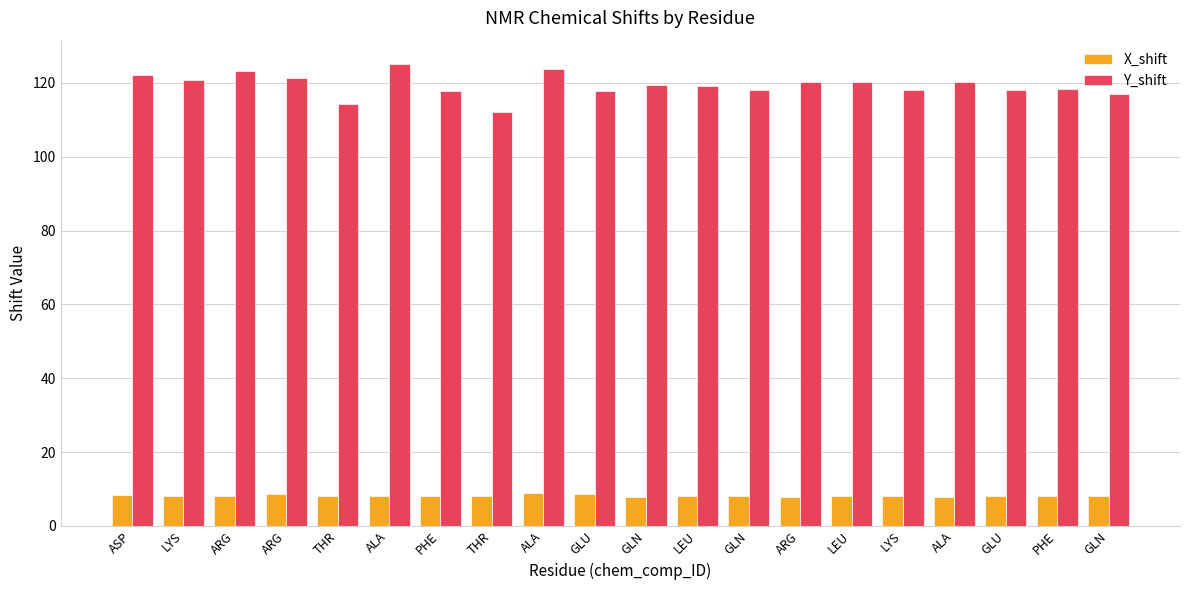

Is it true that Y_shift equals 114.3 at THR?

True